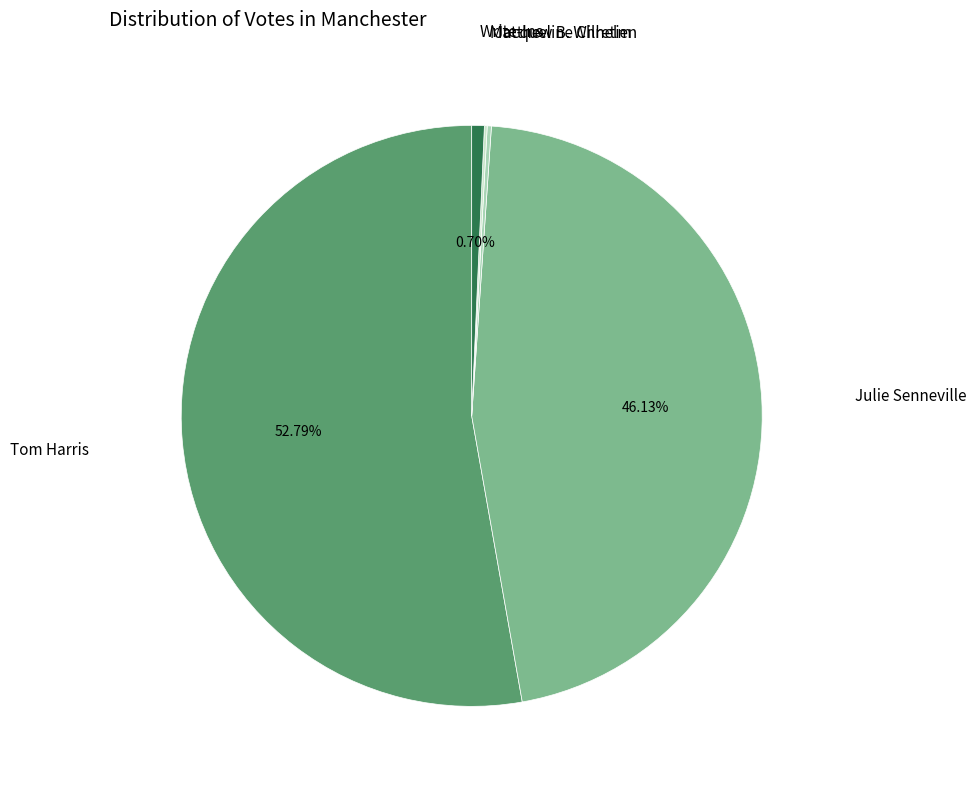

Is there any slice that represents more than half of the pie?

Yes